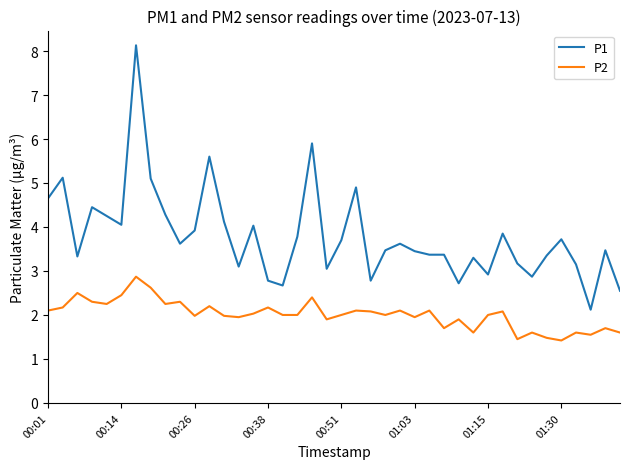

Rank the series by their maximum value, from highest to lowest.

P1, P2